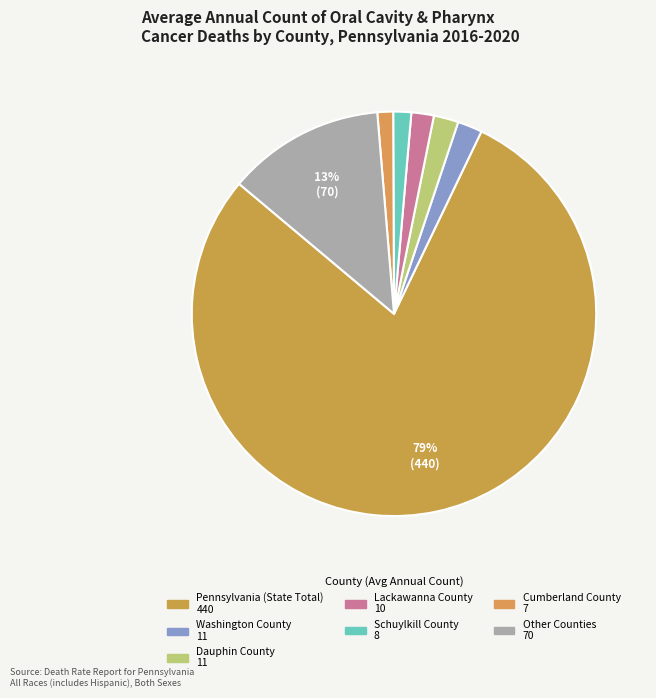

Count the number of slices in the pie.

7